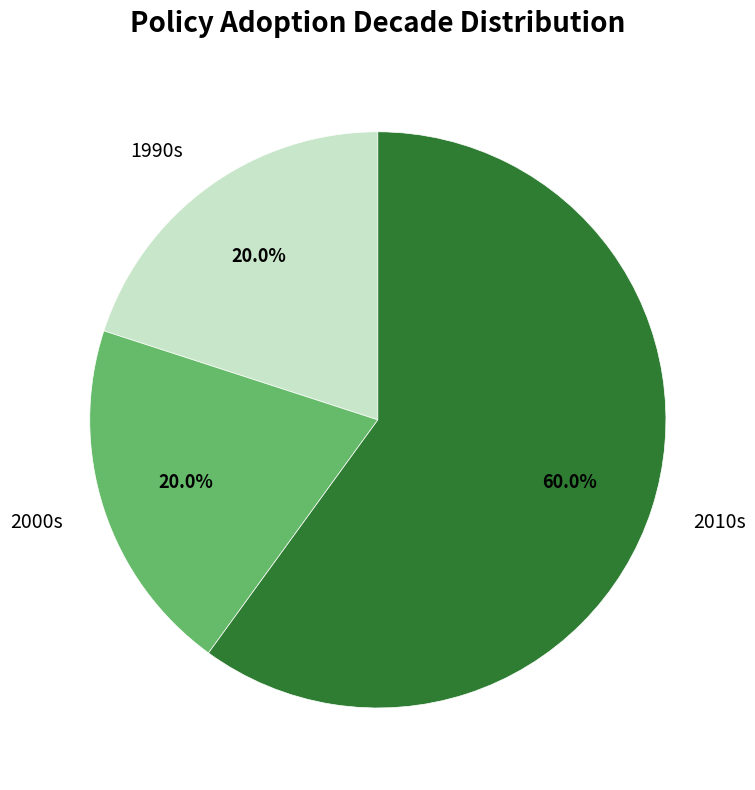

Which category accounts for the majority?

2010s